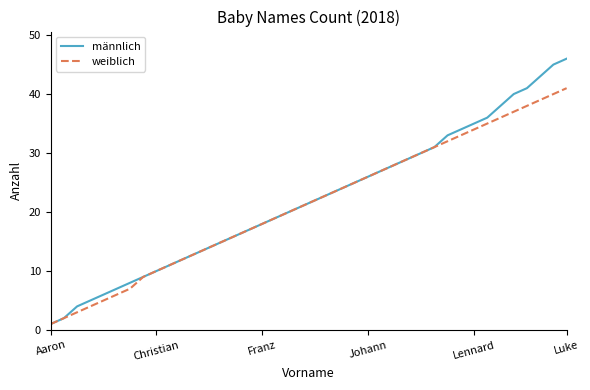

Which series has the widest spread of values?

männlich